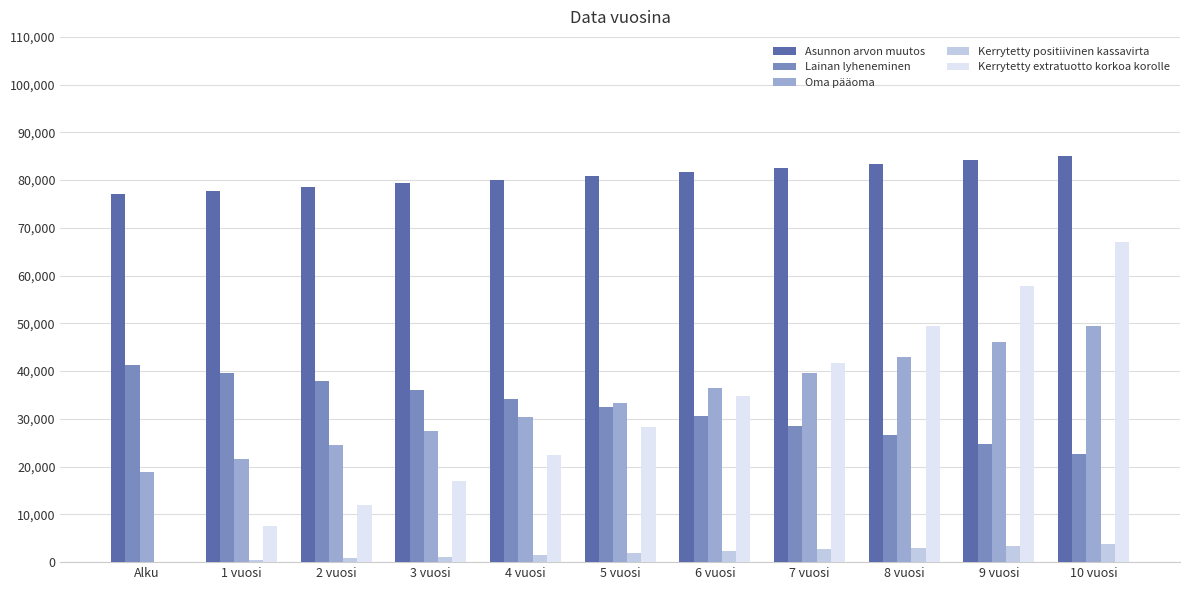

What is the maximum value shown in the chart?

85055.9